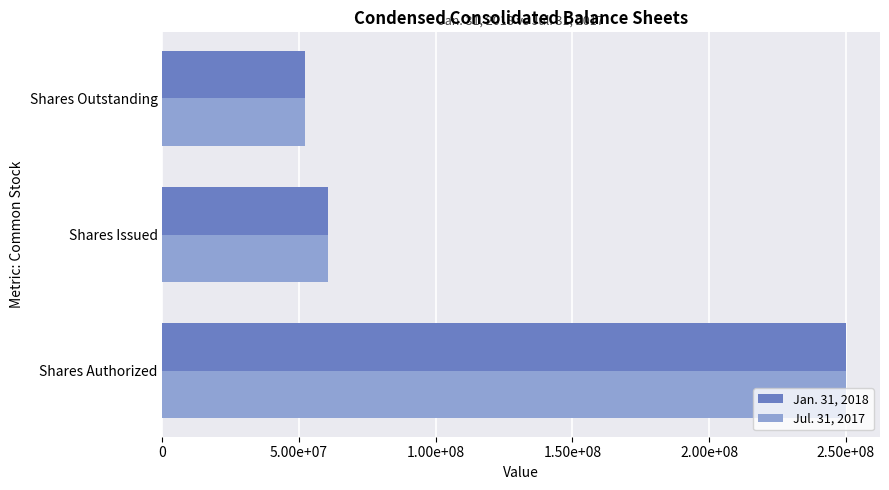

What are all the series names shown in the legend?

Jan. 31, 2018, Jul. 31, 2017